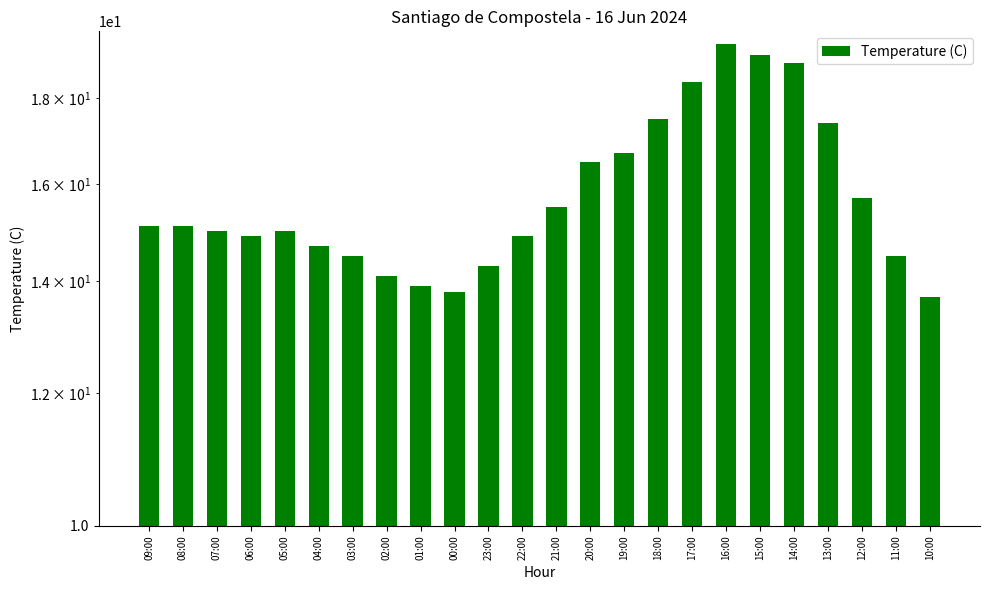

How many values are below 15?

10